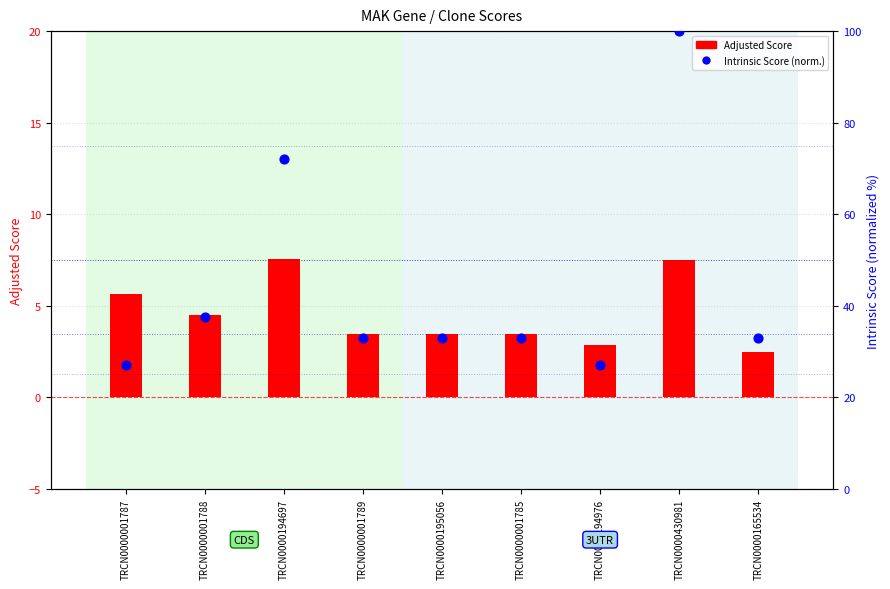

What are all the series names shown in the legend?

Adjusted Score, Intrinsic Score (norm.)